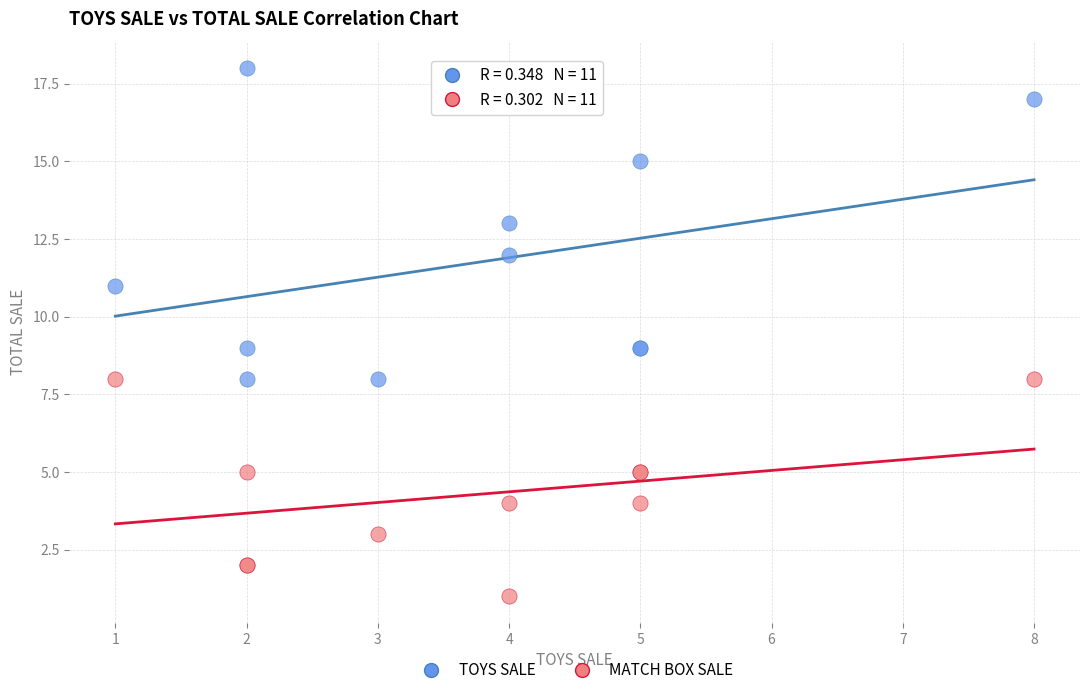

Which series reaches the minimum Y coordinate?

MATCH BOX SALE